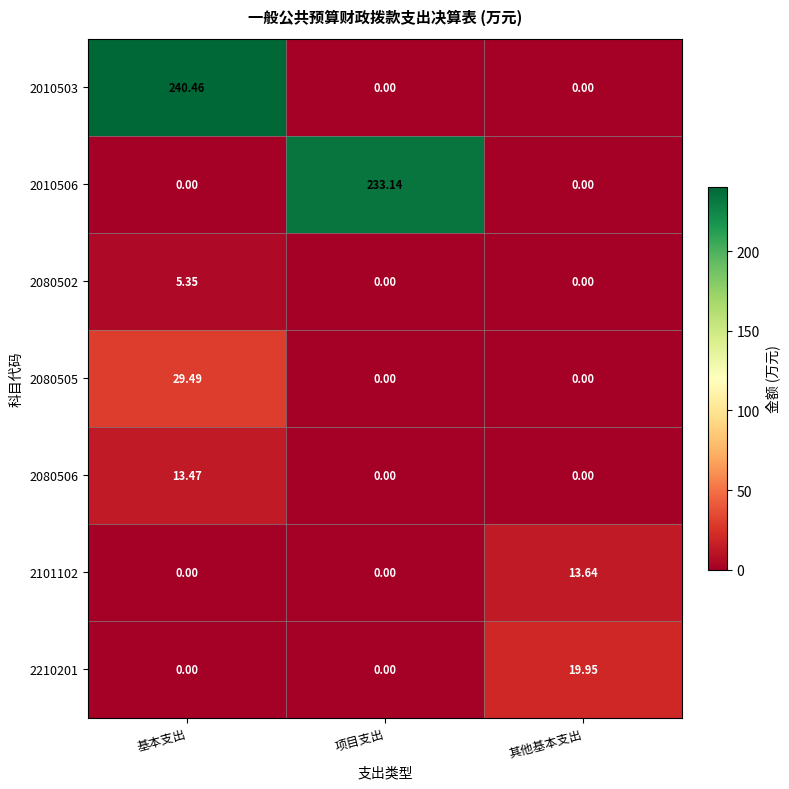

What is the spread (max minus min) of values at 项目支出?

233.1